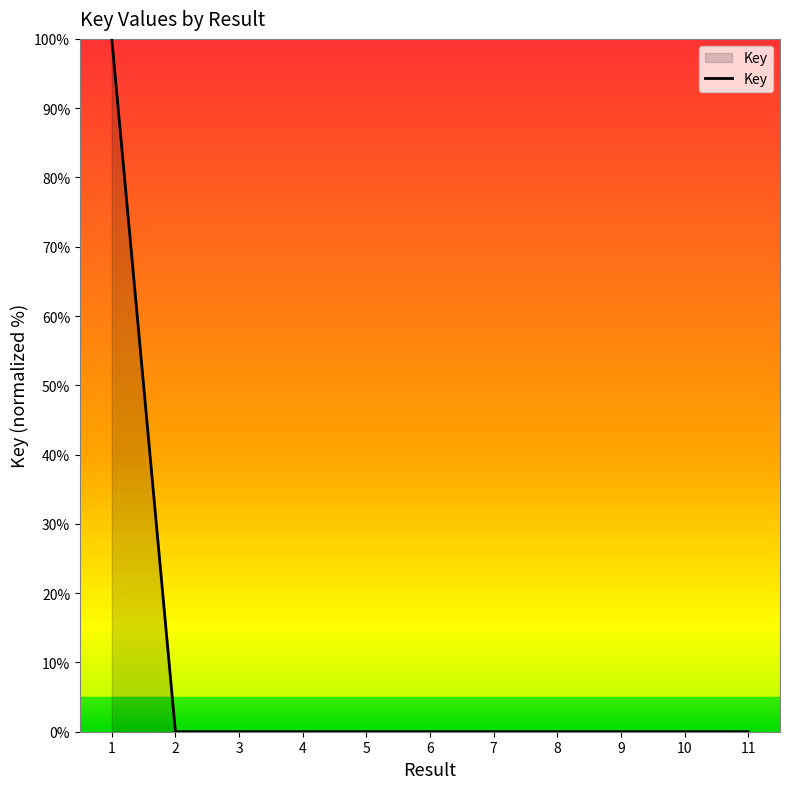

What is the maximum value shown in the chart?

100.0